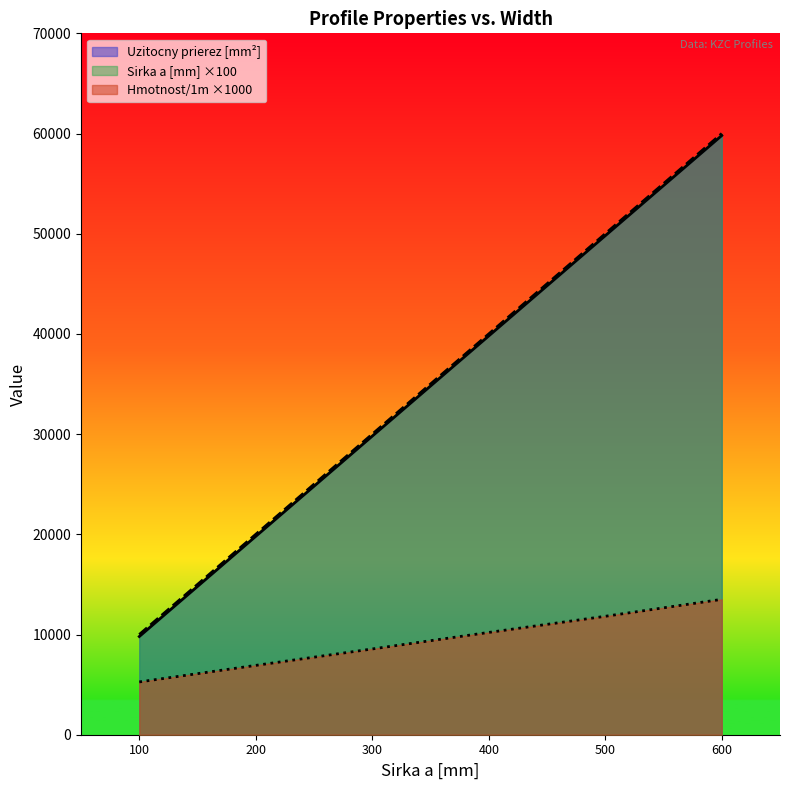

What is the average value of the Hmotnost/1m series?

9382